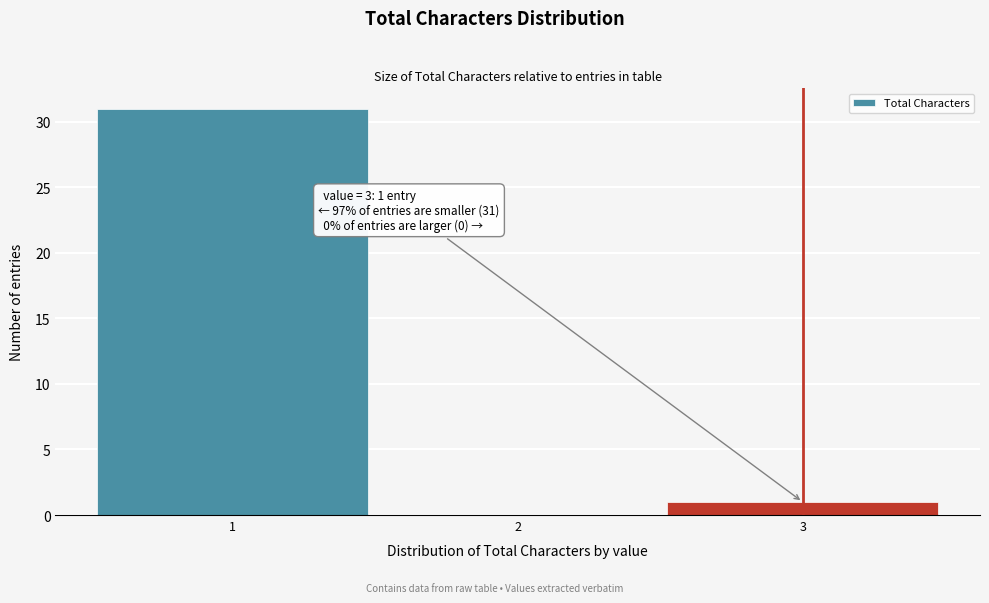

Over which range of the x-axis is the bar tallest?

0.5 to 1.5